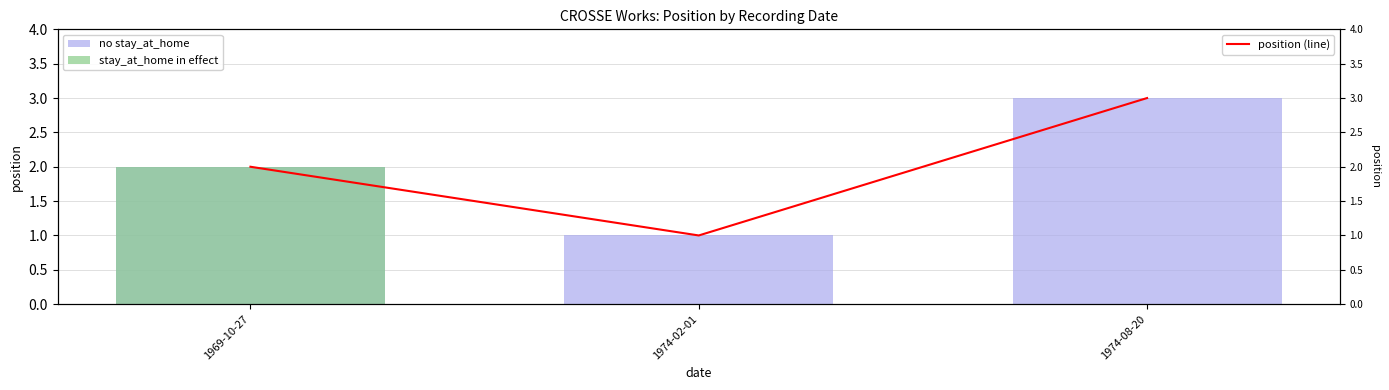

What is the label of the 1st bar from the left?

1969-10-27